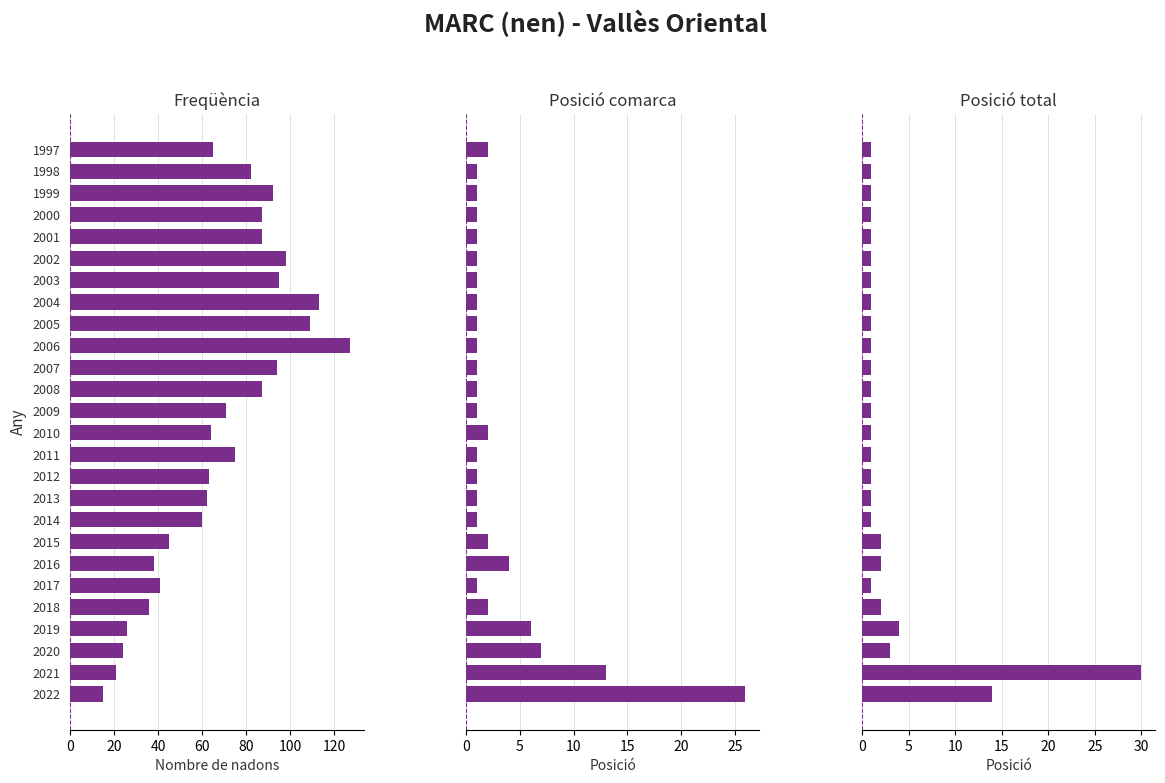

How many data points in Freqüència are above 71?

12